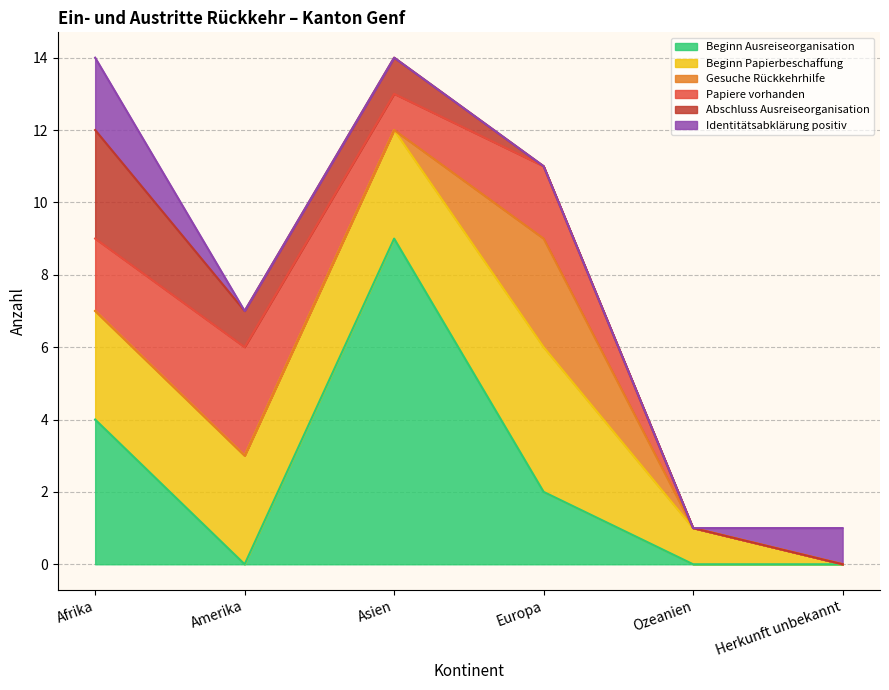

What is the highest value of the Beginn Ausreiseorganisation series?

9